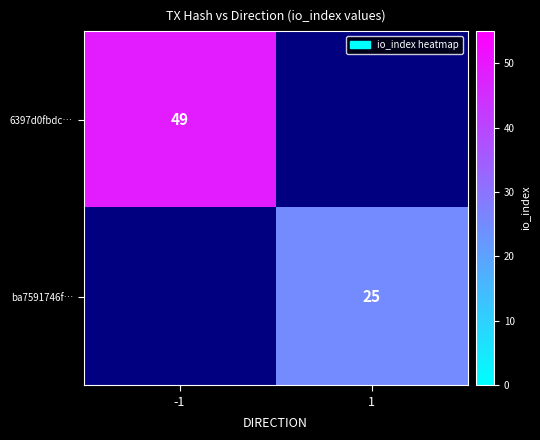

The value of 6397d0fbdc… at -1 is 49. True or false?

True